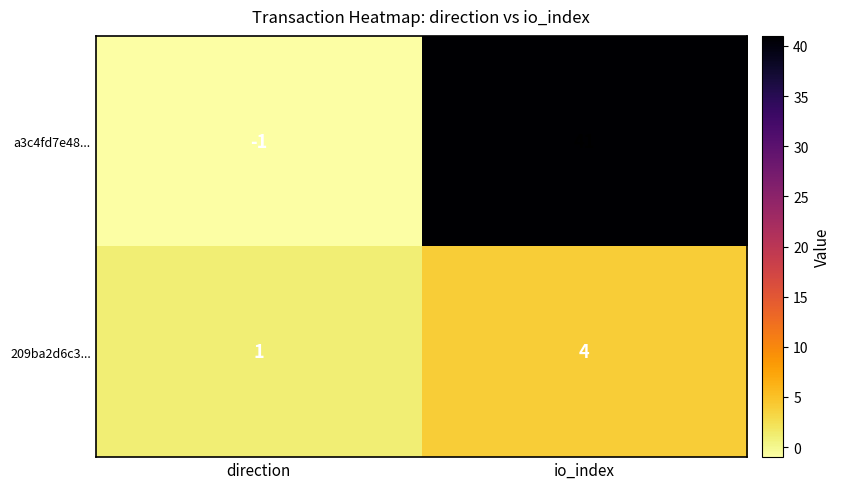

Which category has the lowest value across all series?

direction